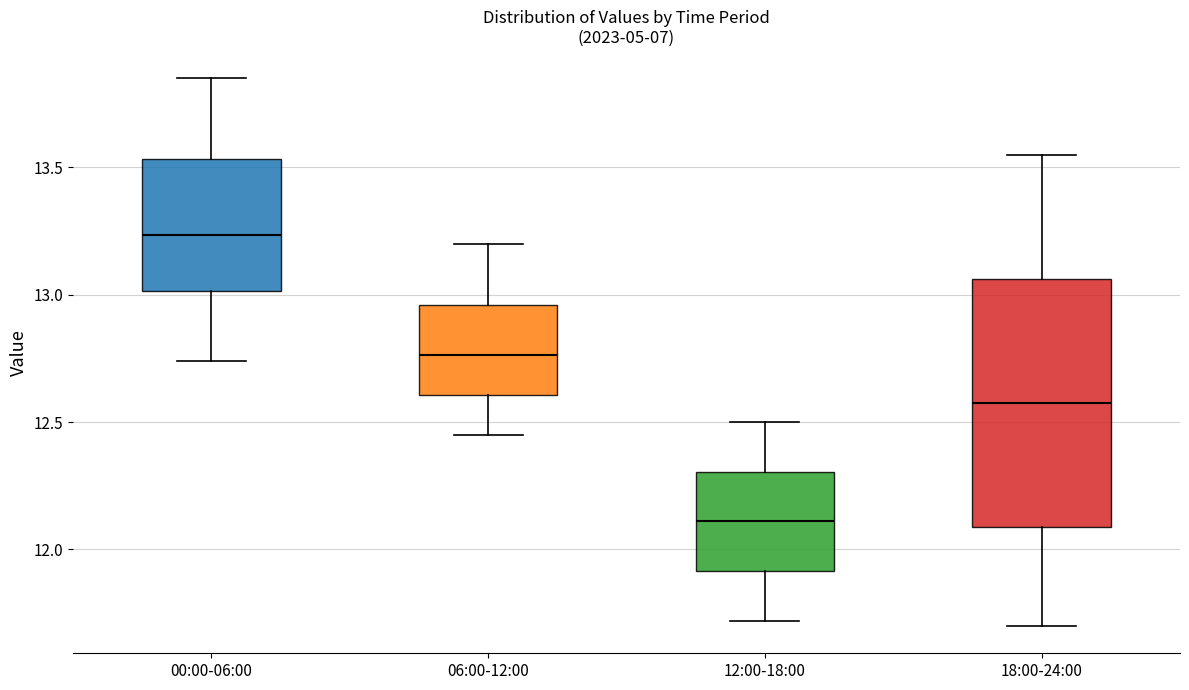

Reading left to right, transcribe this box plot: for each box, give where its median line is, the range the box spans, and where its two whiskers end, as read against the y-axis. The values are not printed on the chart, so give them approximately, as read against the axis.

00:00-06:00: median 13.25, box 13.00 to 13.55, whiskers 12.75 to 13.85
06:00-12:00: median 12.75, box 12.60 to 12.95, whiskers 12.45 to 13.20
12:00-18:00: median 12.10, box 11.90 to 12.30, whiskers 11.70 to 12.50
18:00-24:00: median 12.60, box 12.10 to 13.05, whiskers 11.70 to 13.55